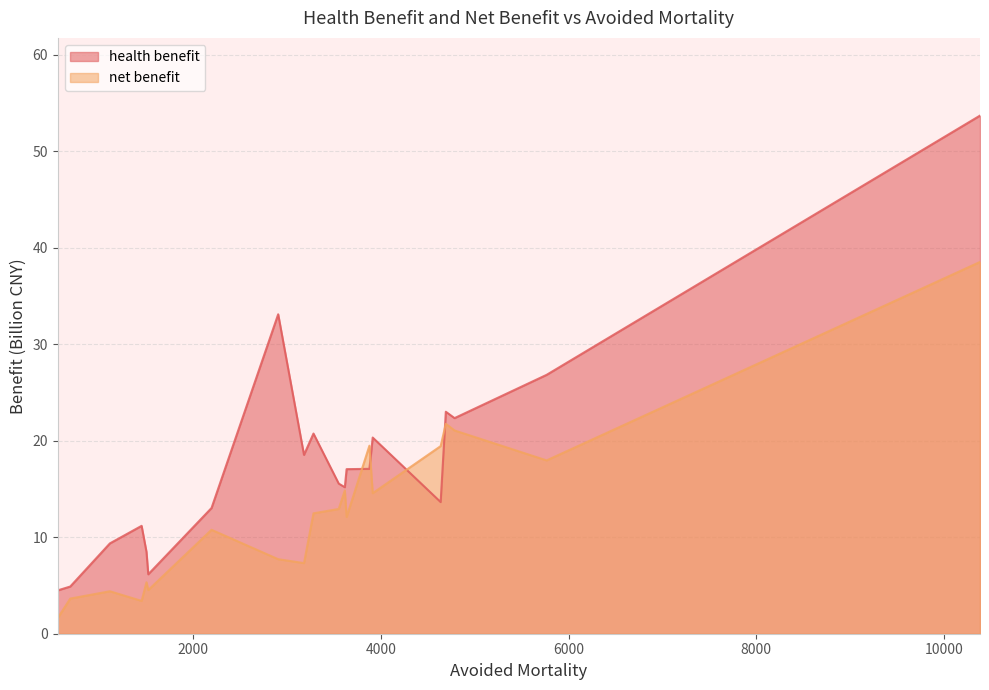

What is the difference between the maximum and minimum values in the health benefit series?

49.2